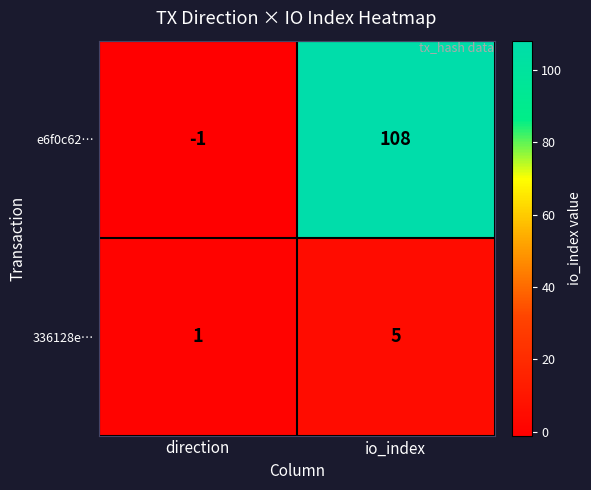

What is the sum of the 336128e… values at io_index and direction?

6